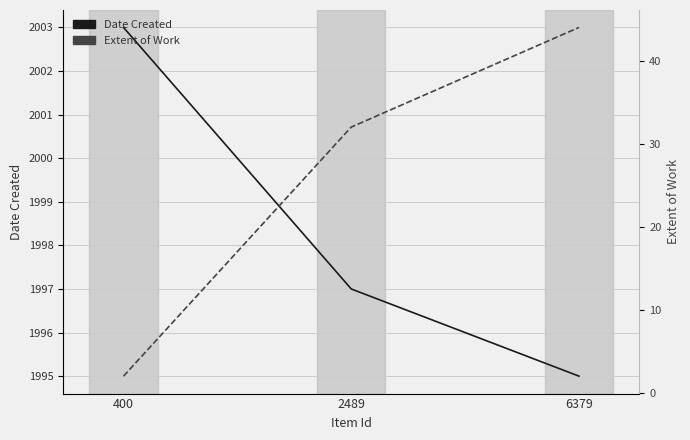

Where does the Date Created series first go above 1997?

400